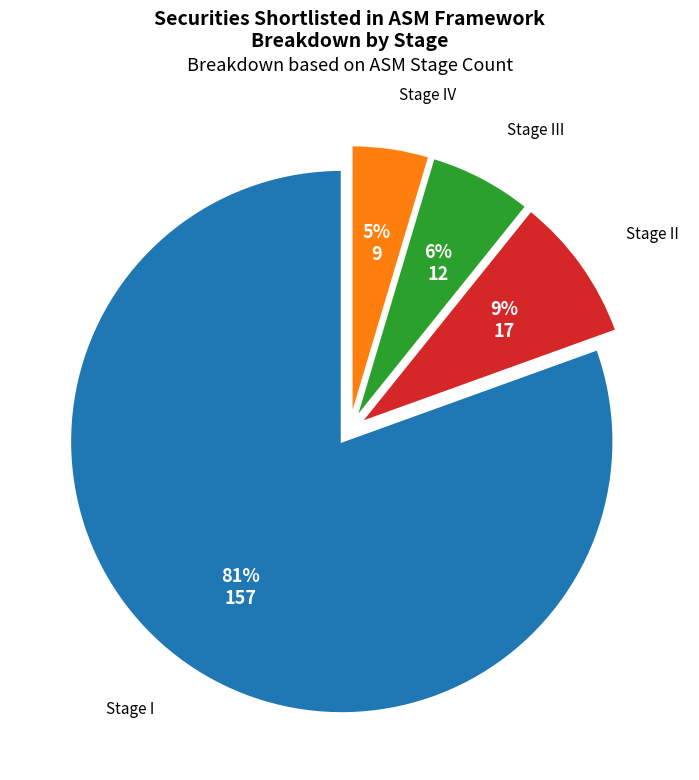

Count the number of slices in the pie.

4